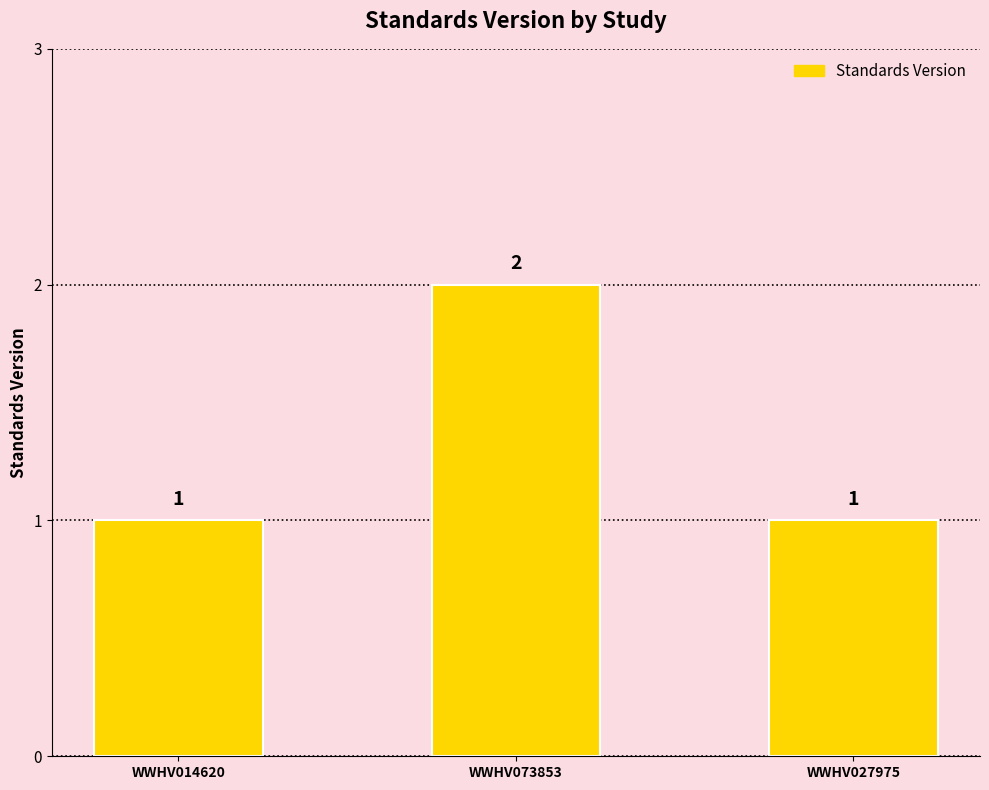

What is the ratio of the value at WWHV014620 to the value at WWHV073853?

0.5